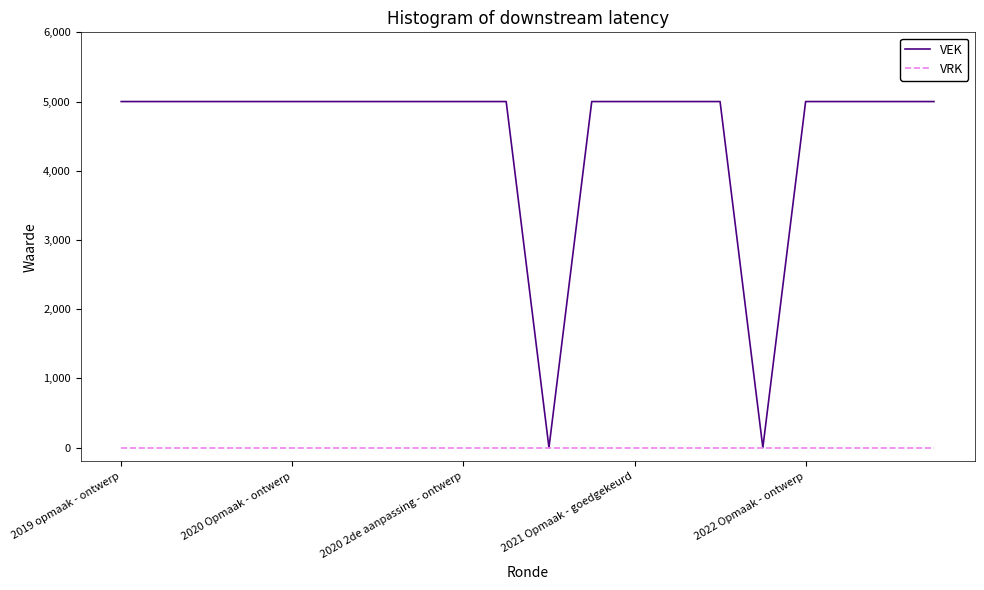

List the series in order of their peak value, lowest first.

VRK, VEK